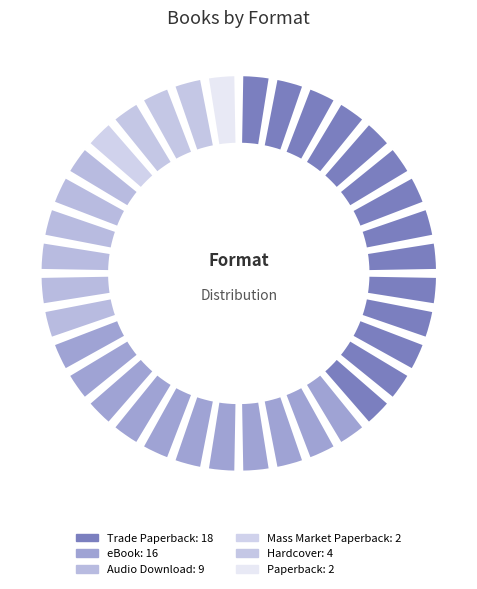

How many segments does this pie chart have?

6